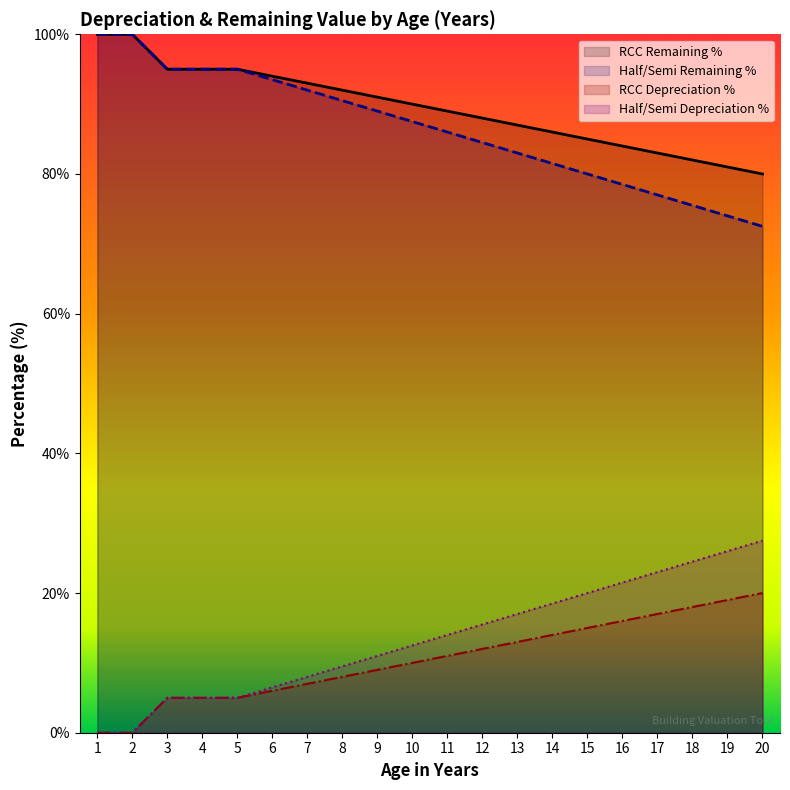

What is the greatest value displayed?

100.0